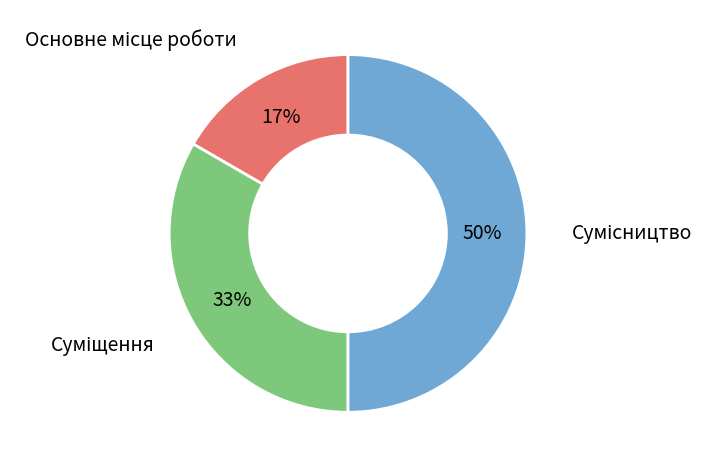

To the nearest percent, what is the difference between the largest and smallest slice percentages?

33%